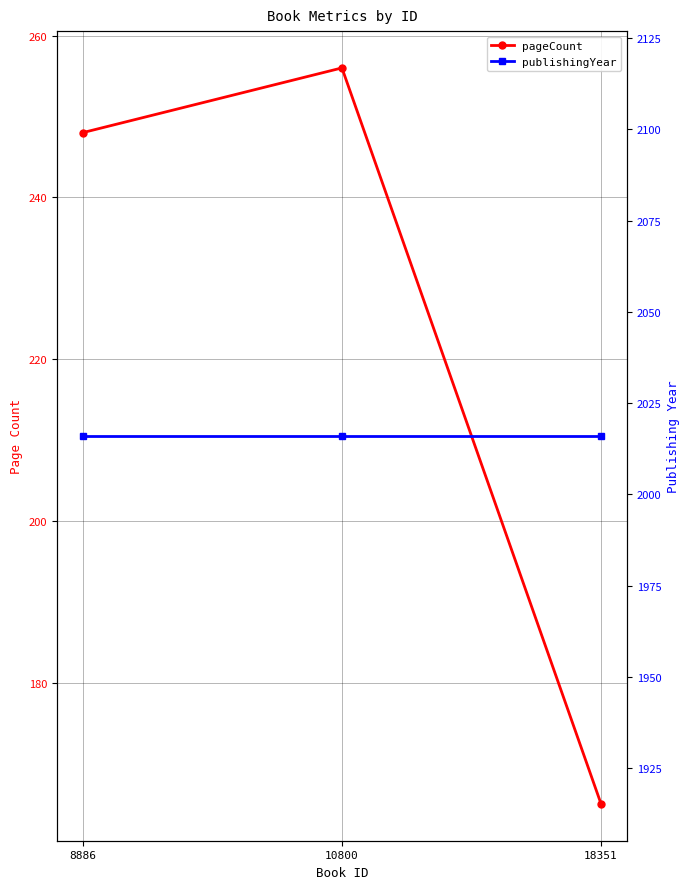

Reading left to right, extract all data points from this chart.

pageCount: 248	256	165
publishingYear: 2016	2016	2016